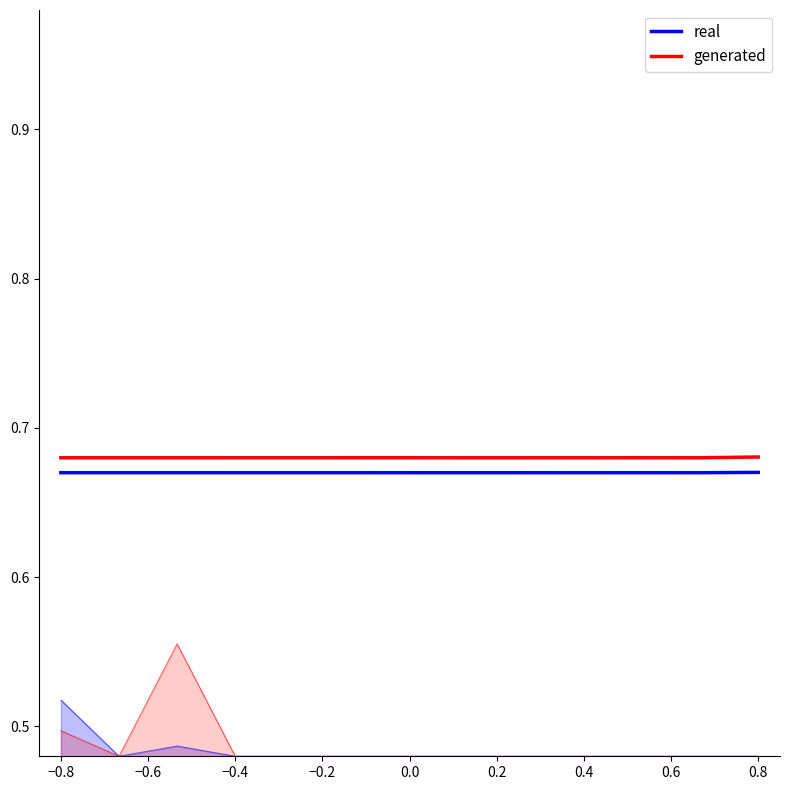

Rank the series by their average value, from lowest to highest.

real, generated